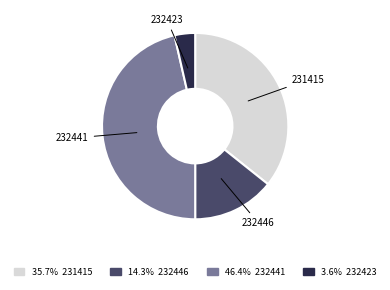

Is there a majority slice in this chart?

No